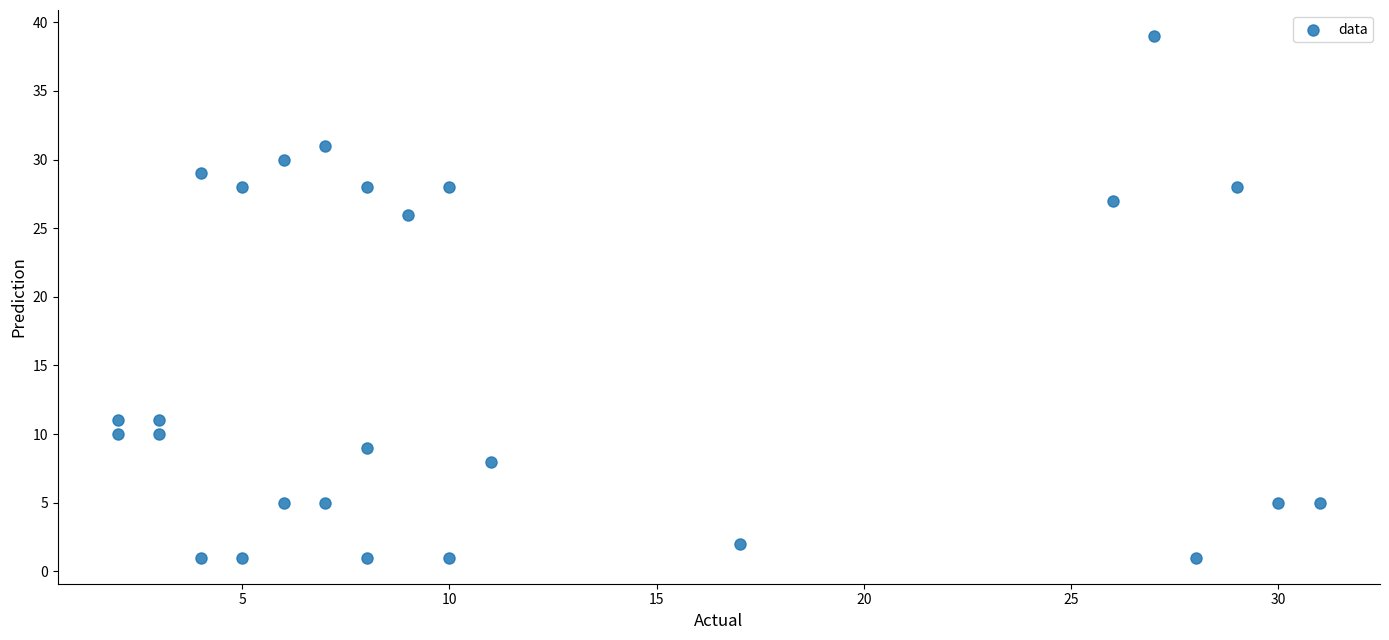

What Y value in the scatter plot is closest to 20?

26